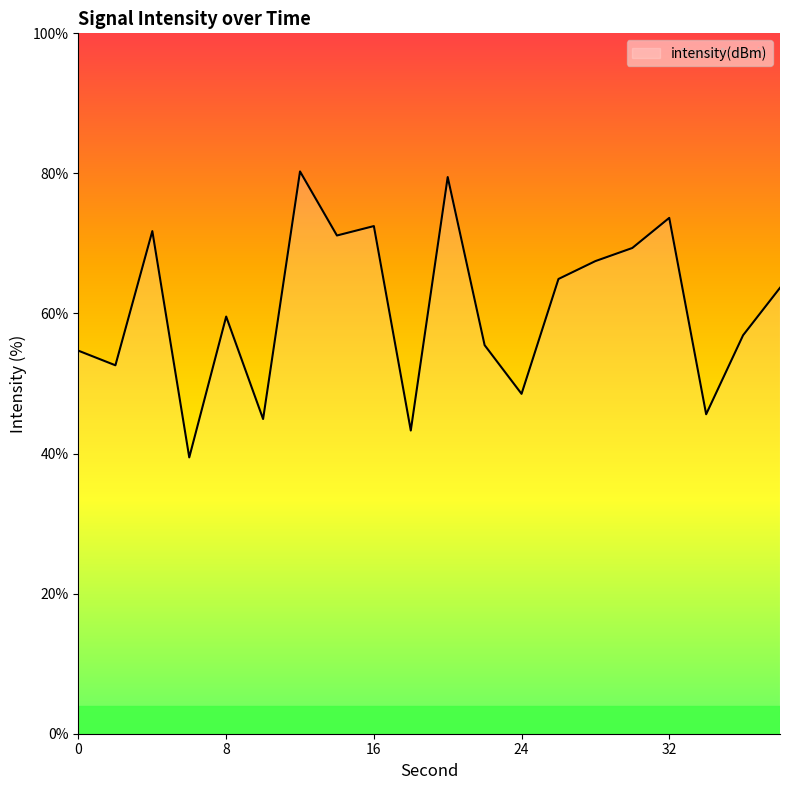

How many values are below 63?

10